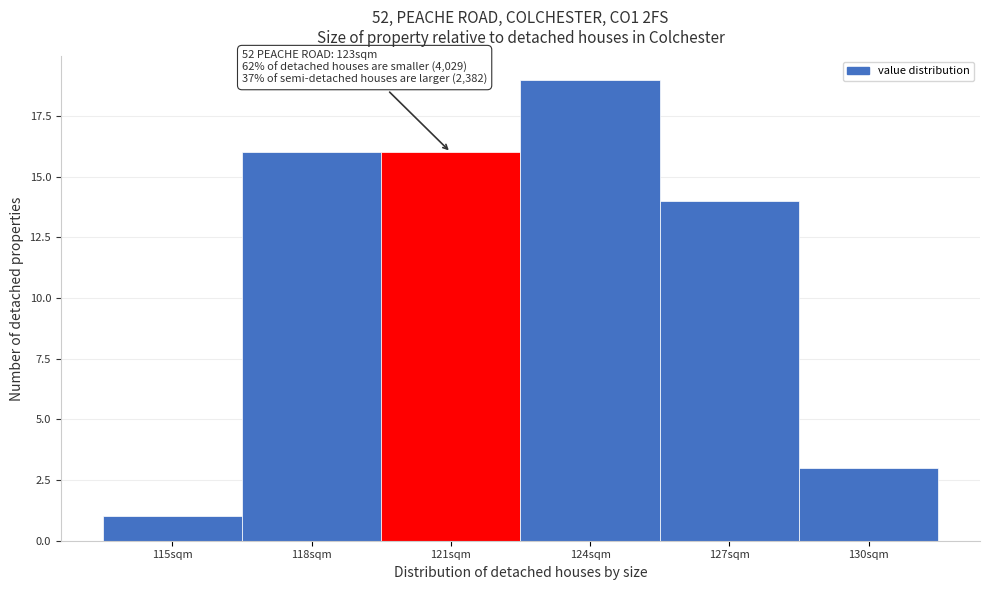

Reading left to right, list all the values displayed in this chart.

1	16	16	19	14	3